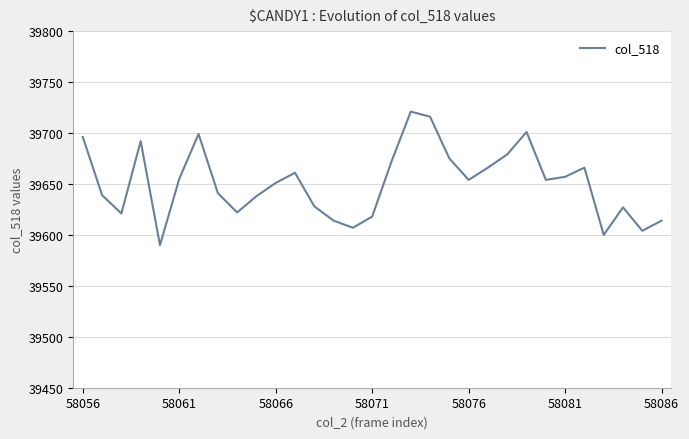

What is the greatest value displayed?

39721